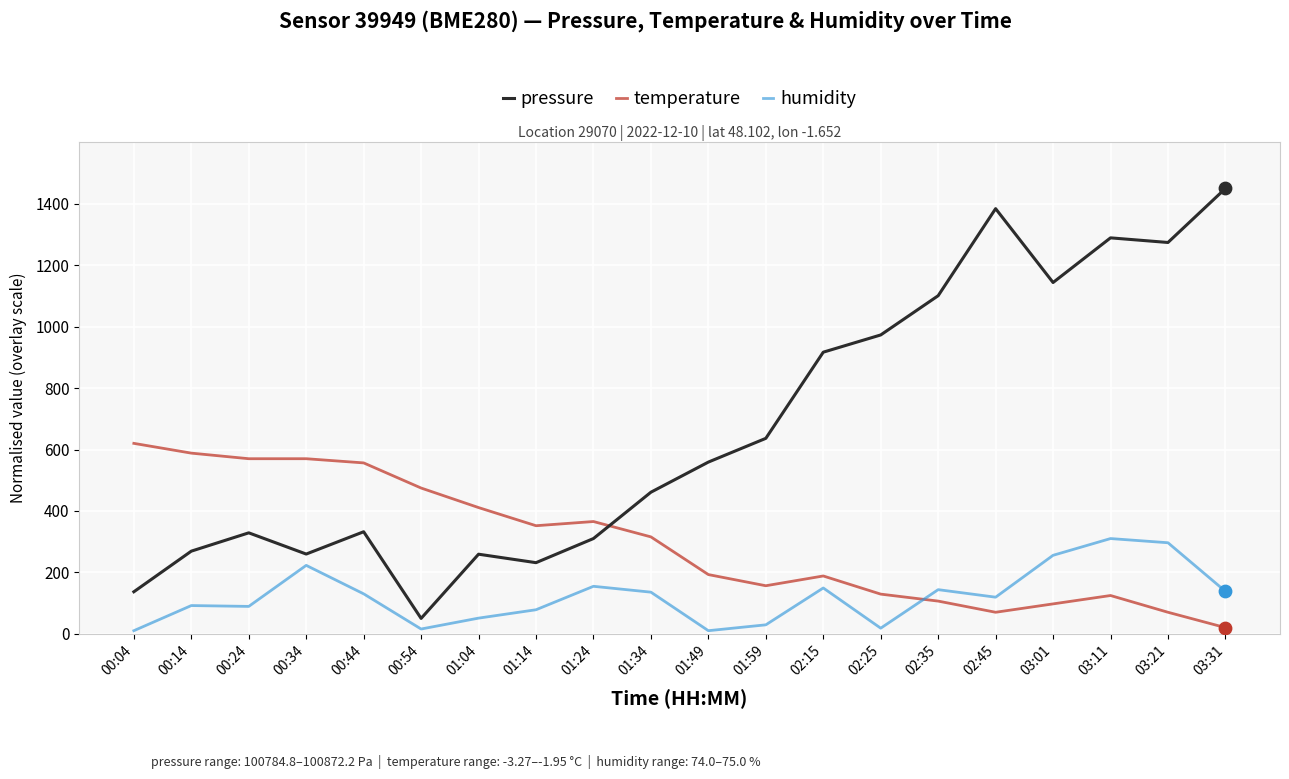

Is the value of humidity at 03:11 greater than the value of pressure at 02:15?

No